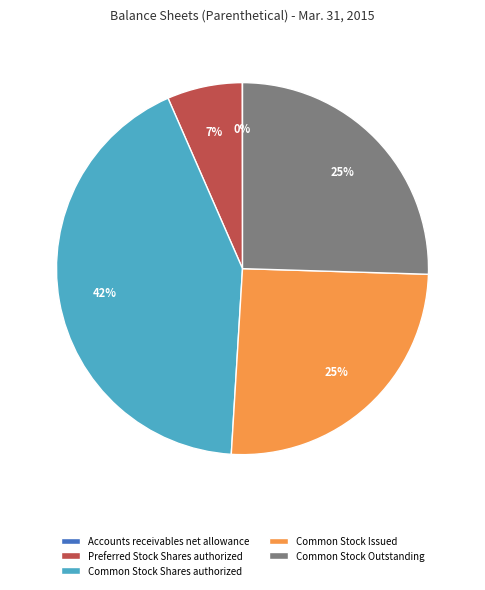

Is there a majority slice in this chart?

No